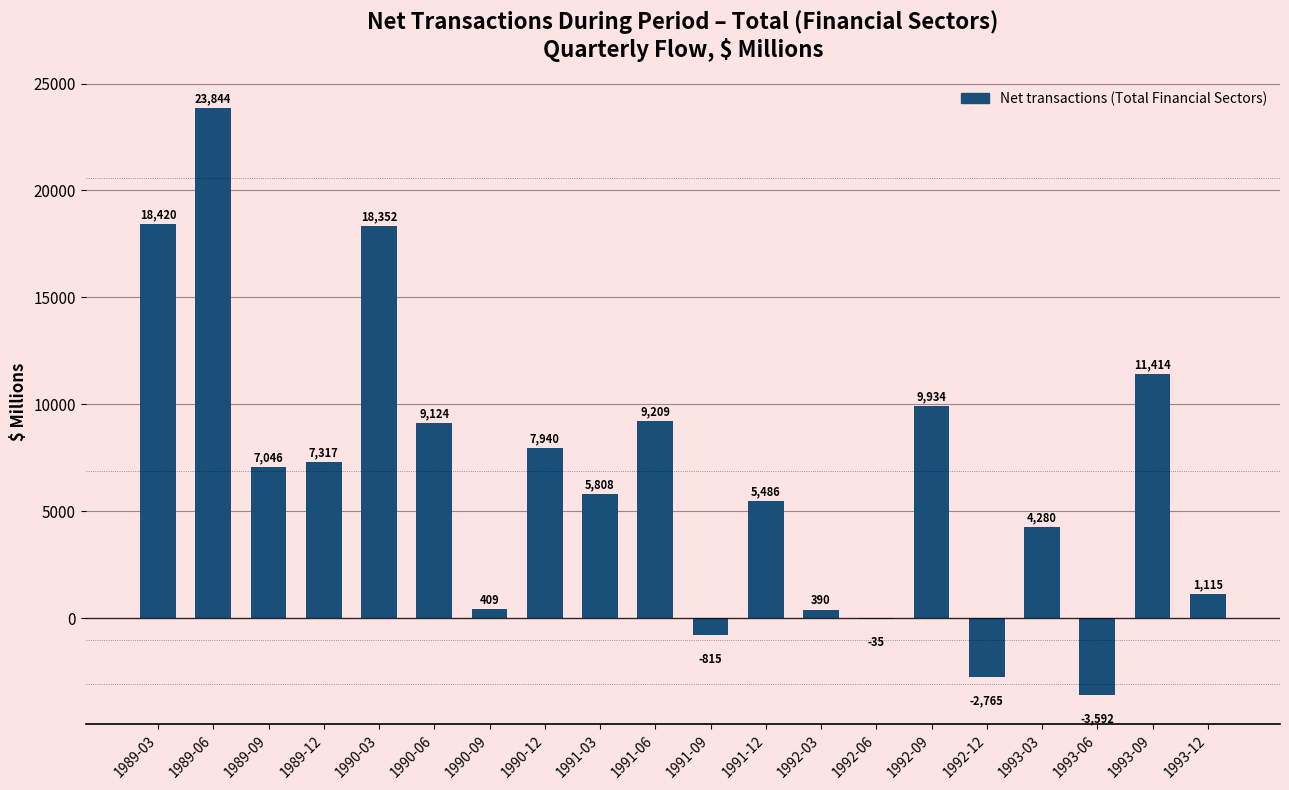

Reading right to left, list all the values displayed in this chart.

1993-12=1115	1993-09=11414	1993-06=-3592	1993-03=4280	1992-12=-2765	1992-09=9934	1992-06=-35	1992-03=390	1991-12=5486	1991-09=-815	1991-06=9209	1991-03=5808	1990-12=7940	1990-09=409	1990-06=9124	1990-03=18352	1989-12=7317	1989-09=7046	1989-06=23844	1989-03=18420